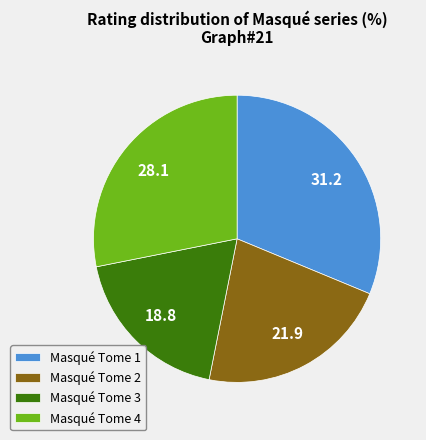

How many slices are in this pie chart?

4